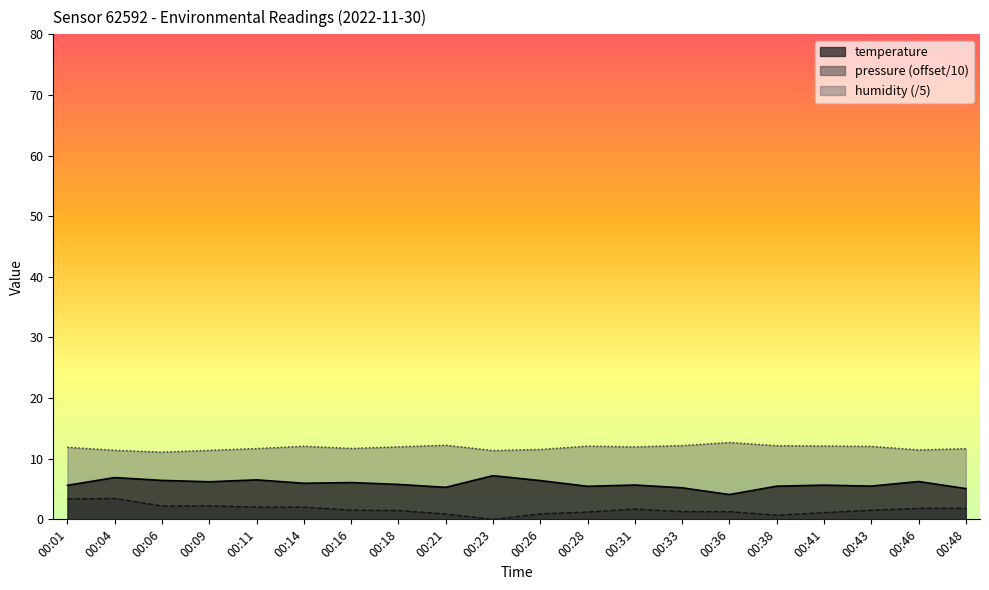

Rank the series by their average value, from highest to lowest.

humidity (/5), temperature, pressure (offset/10)